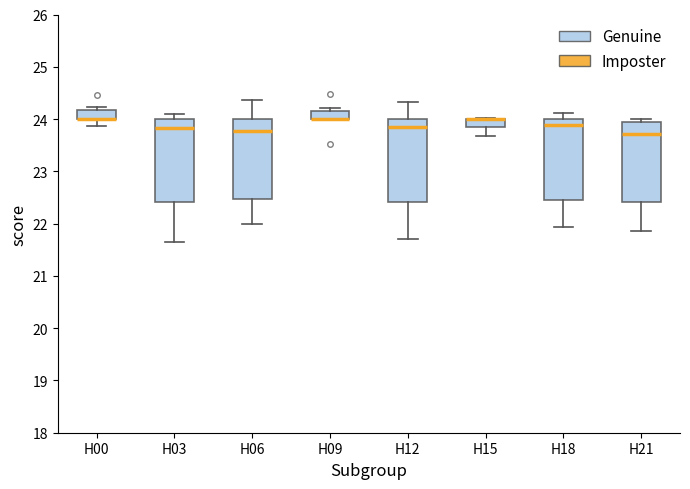

Where does the median line of the box for H18 sit on the y-axis? The values are not printed on the chart, so give them approximately, as read against the axis.

23.9